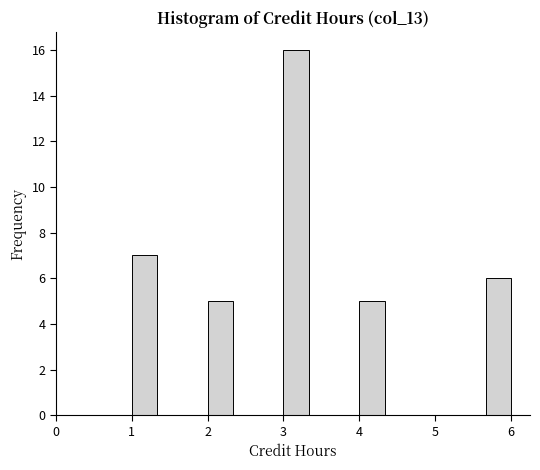

Read against the x-axis, roughly where is the centre of the tallest bar?

3.2